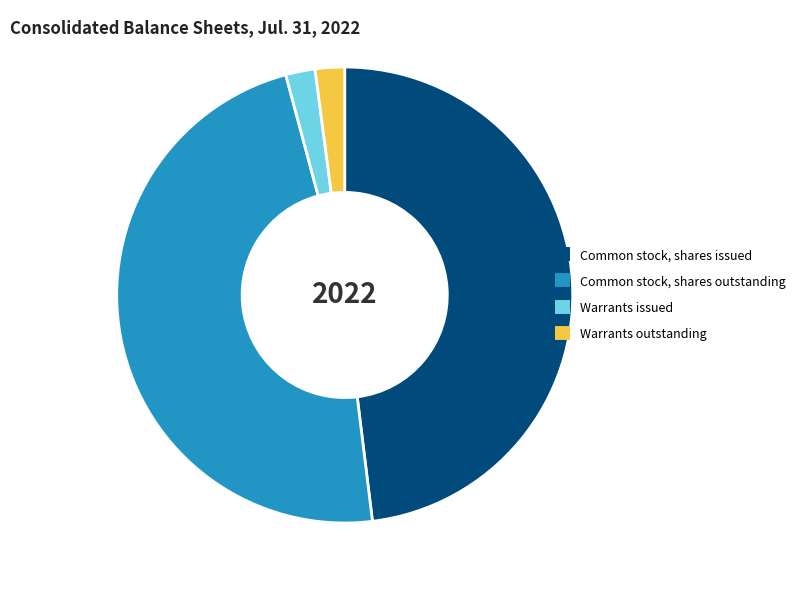

What is the ratio of the value at Common stock, shares outstanding to the value at Common stock, shares issued?

1.0